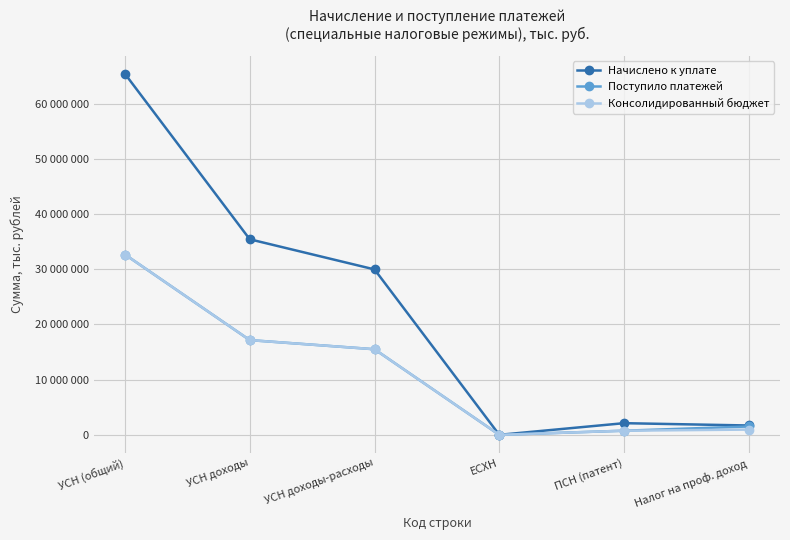

At which category does the chart reach its minimum across all series?

ЕСХН